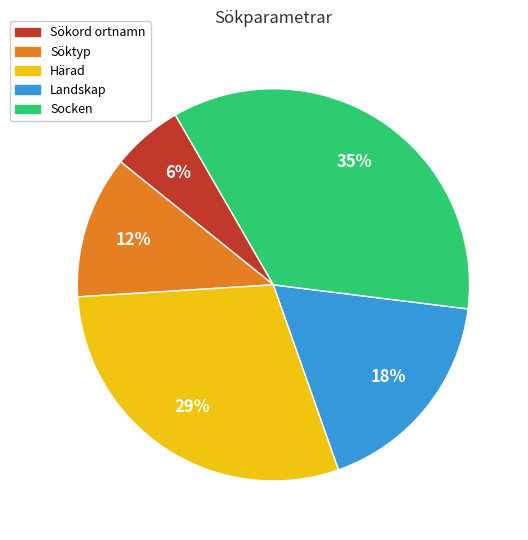

Approximately how many times larger is the value at Sökord ortnamn compared to Socken?

0.2